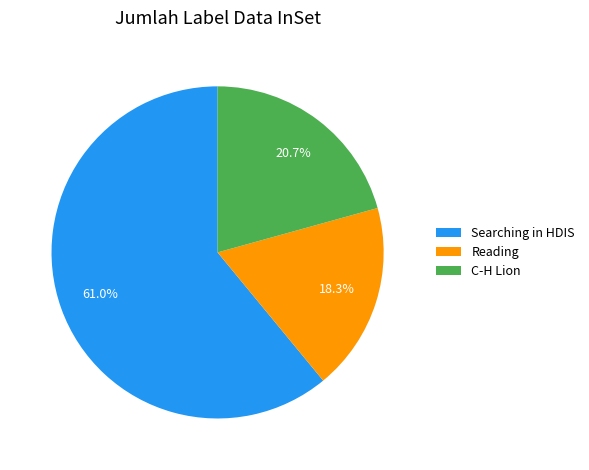

Which has a higher value, Searching in HDIS or Reading?

Searching in HDIS